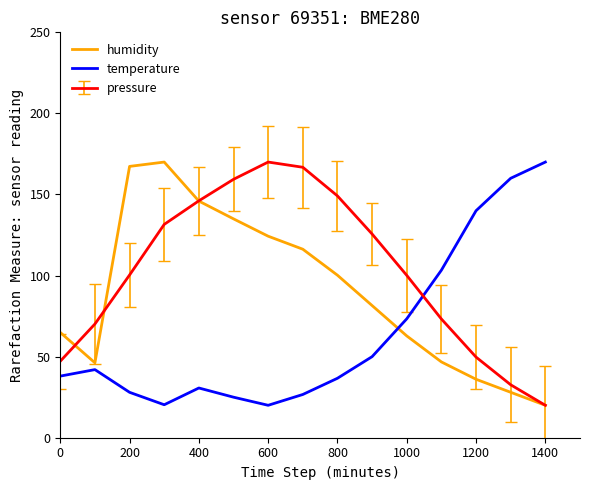

What is the greatest value displayed?

170.0